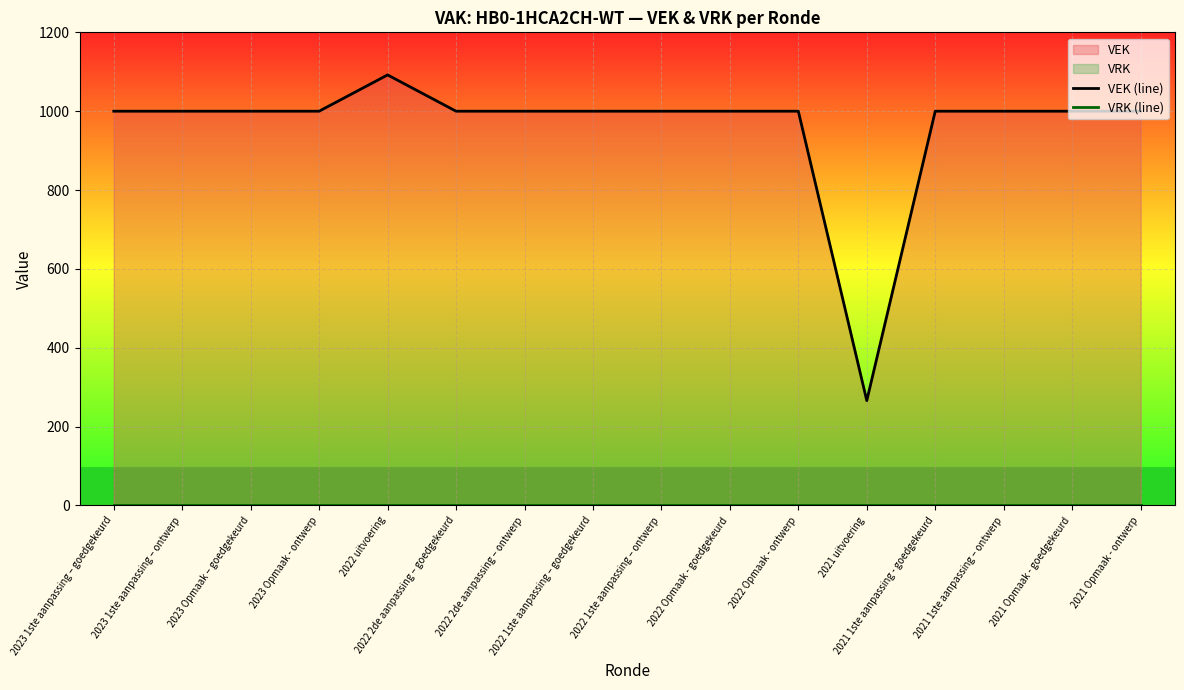

Which series changed the most between 2022 1ste aanpassing – ontwerp and 2021 1ste aanpassing – ontwerp?

VEK (line)